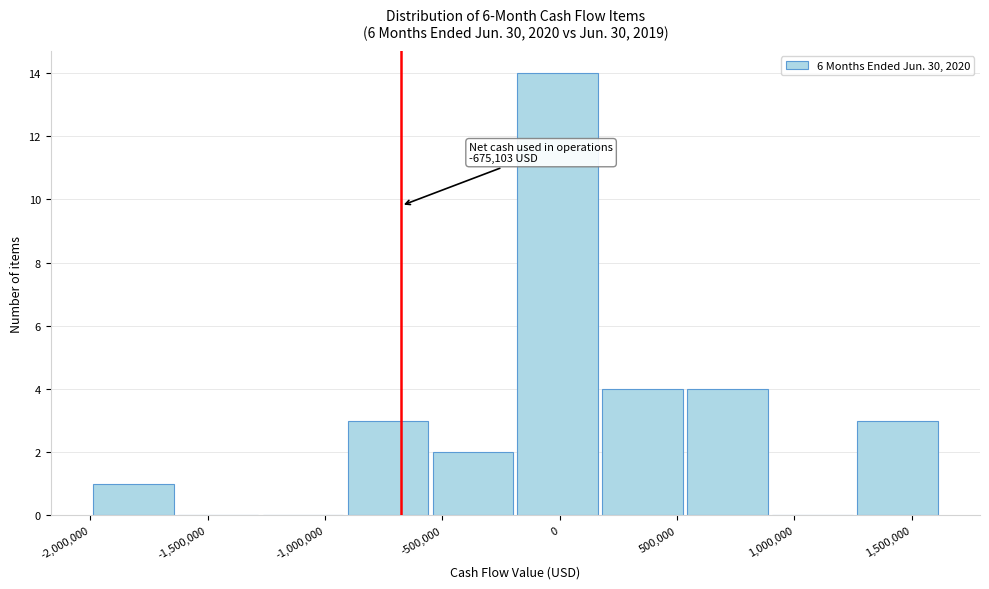

Which range on the x-axis has the tallest bar?

-200000 to 200000